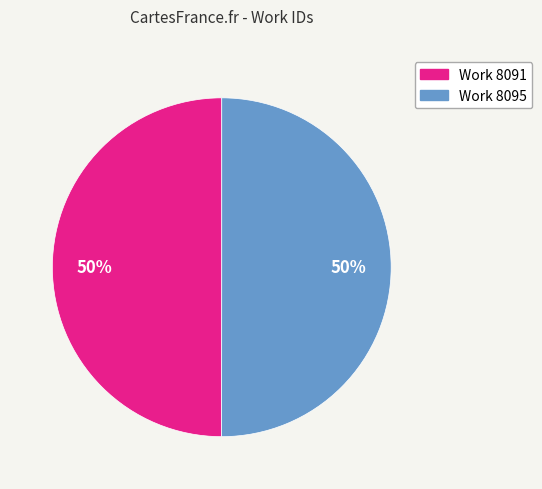

How many slices are in this pie chart?

2